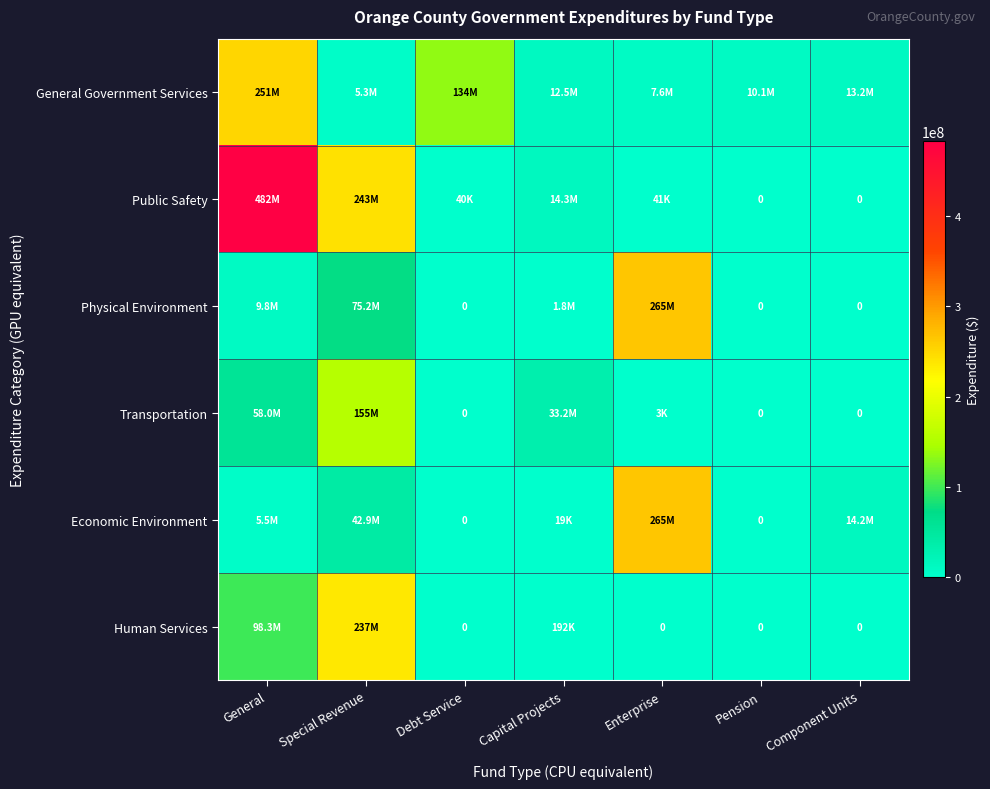

At which category does the chart reach its peak across all series?

General